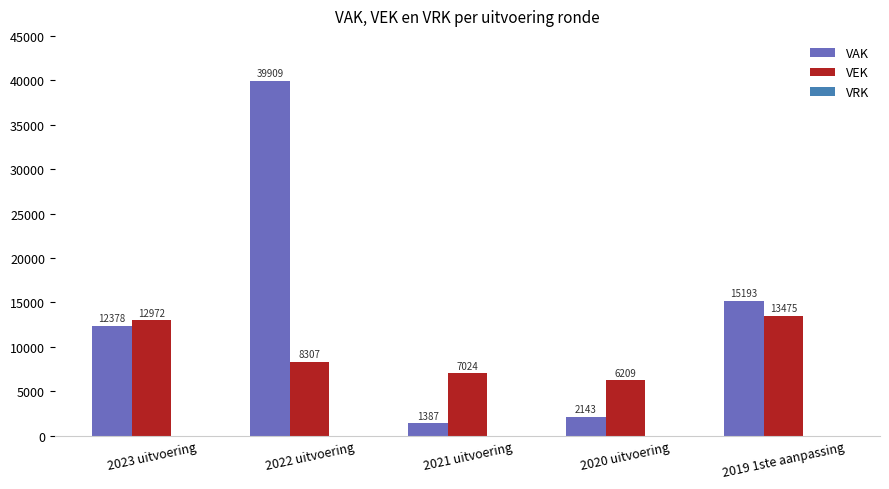

At which category is the sum across all series the highest?

2022 uitvoering